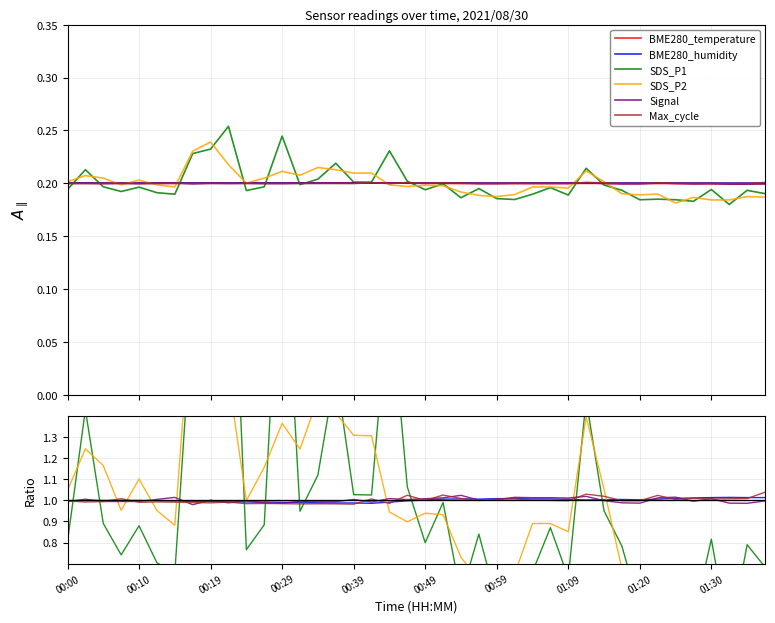

What is the lowest value of the Signal series?

1.0